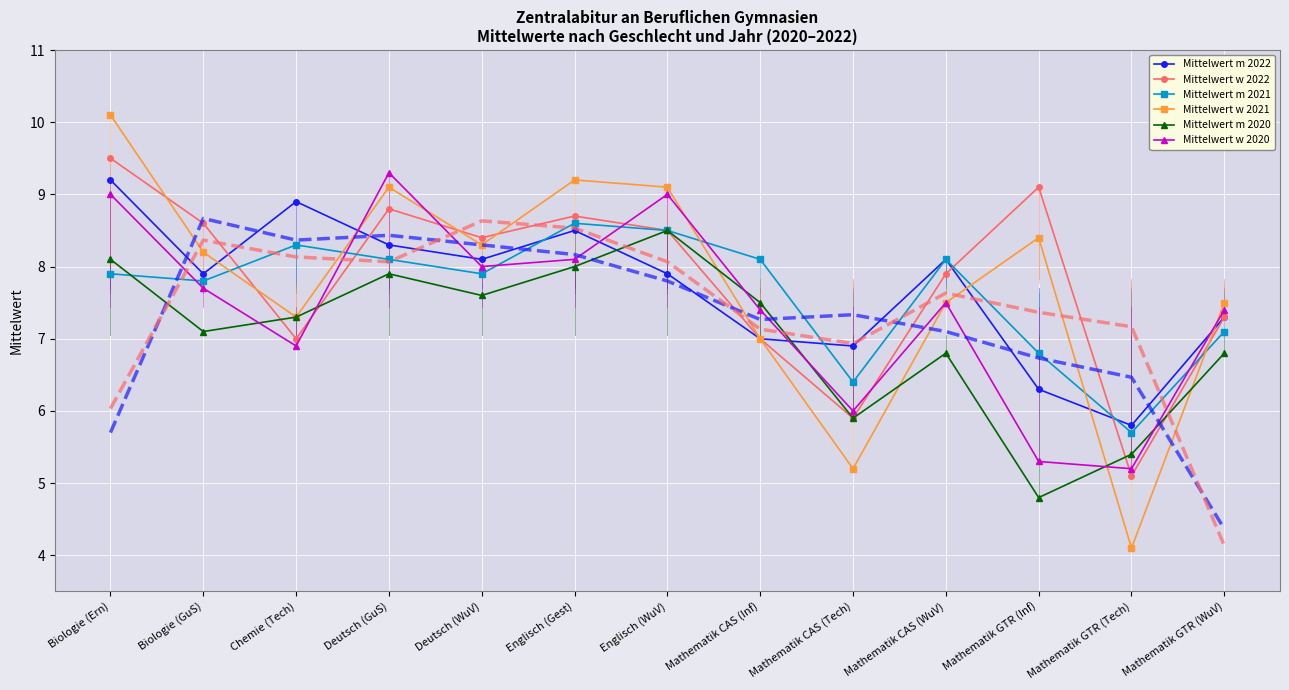

How many lines are shown in the chart?

6